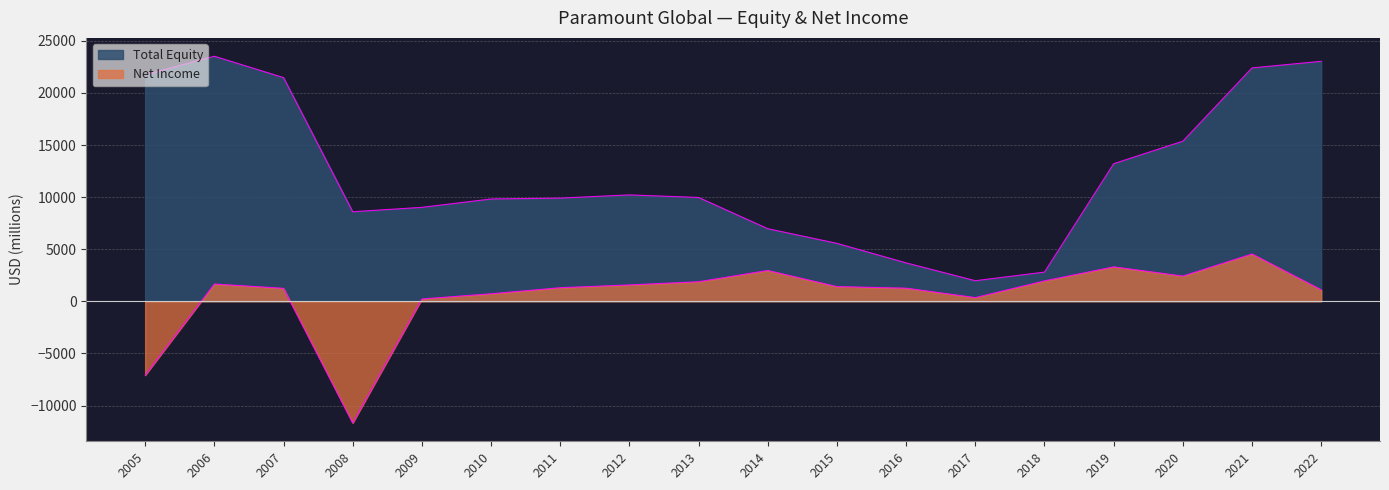

What is the average value of the Total Equity series?

12182